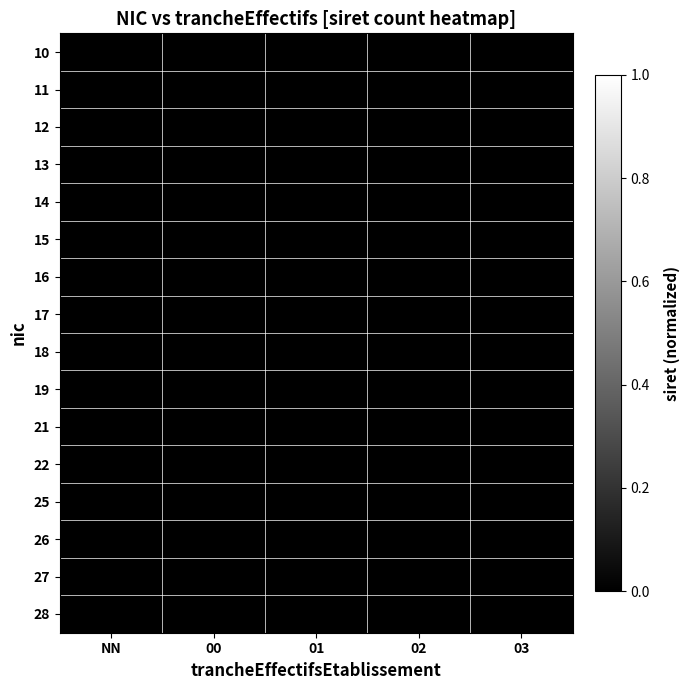

At how many categories does at least one series exceed 0?

3